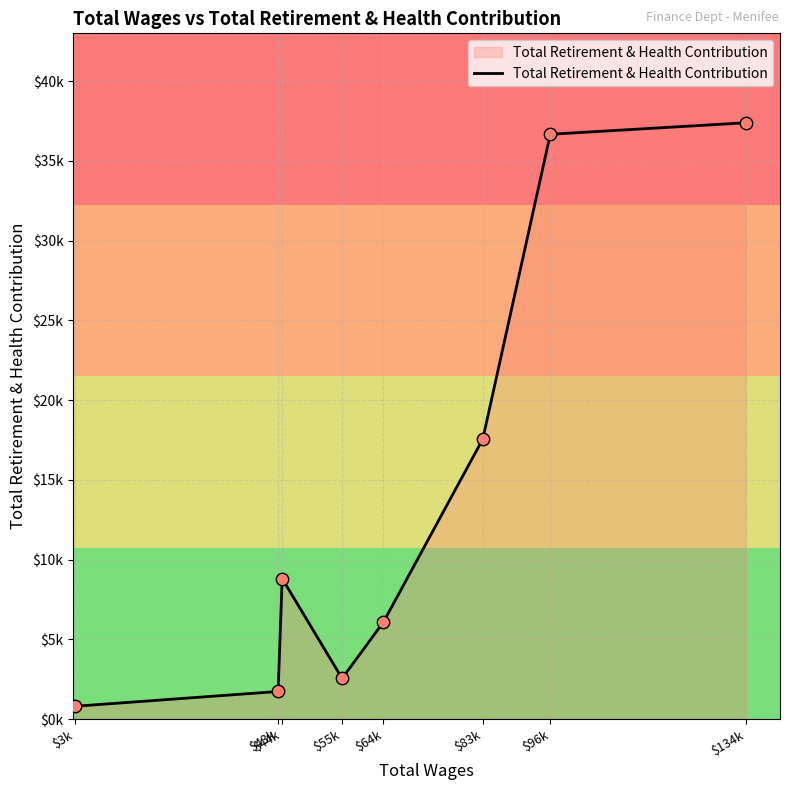

Does the chart have visible grid lines?

Yes